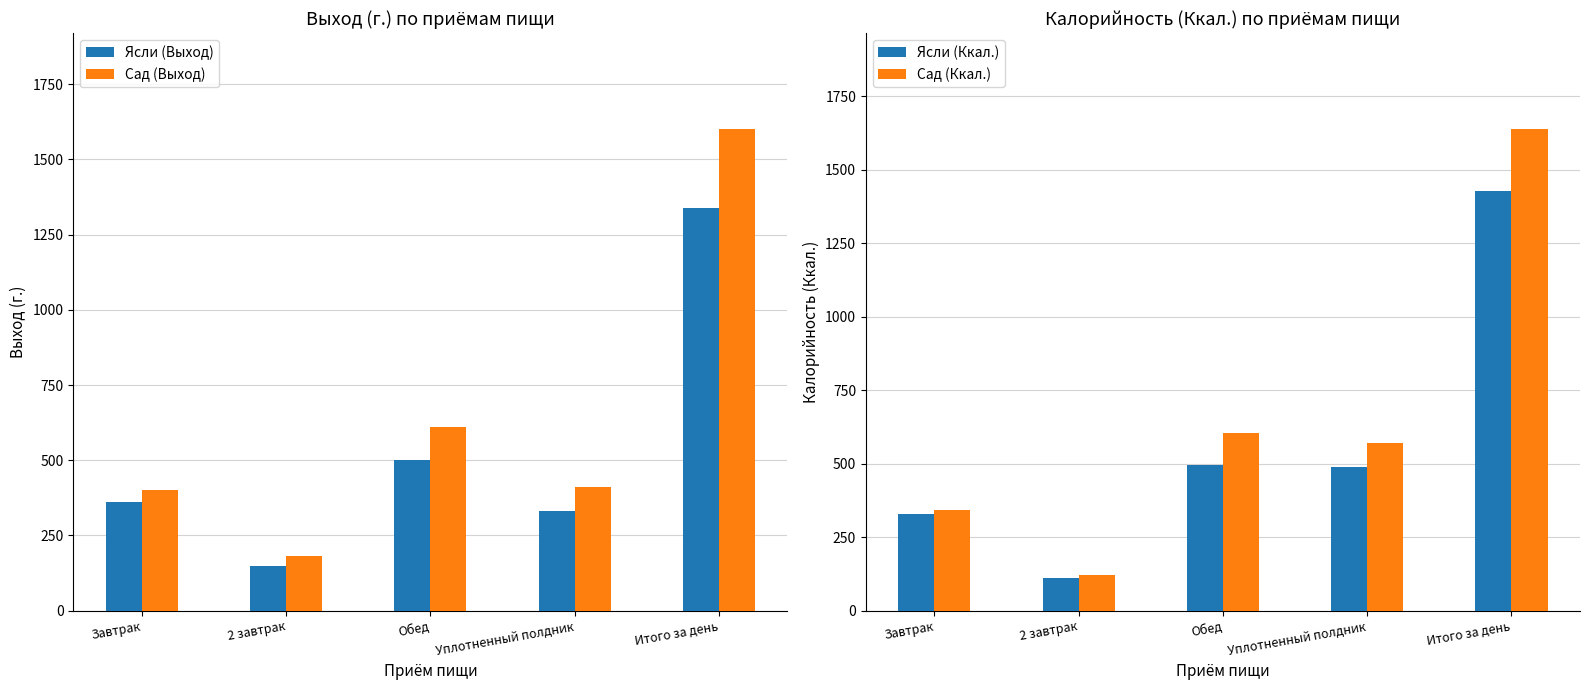

What is the minimum value shown in the chart?

111